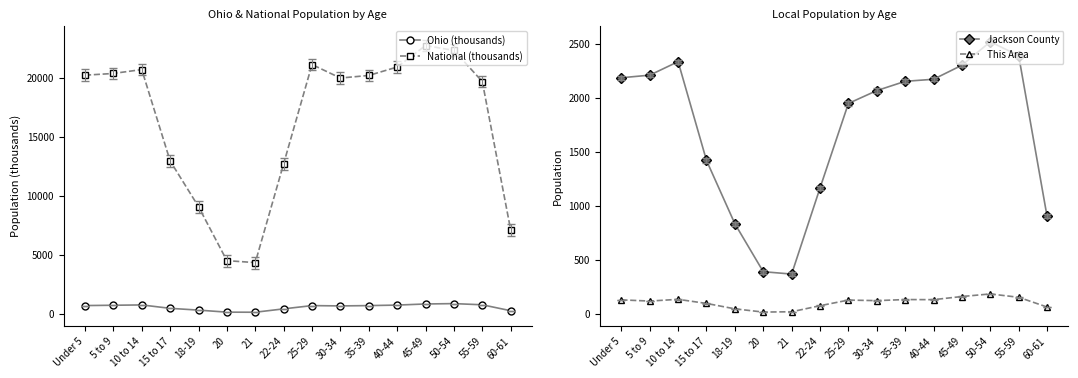

How many data points does each series have?

16